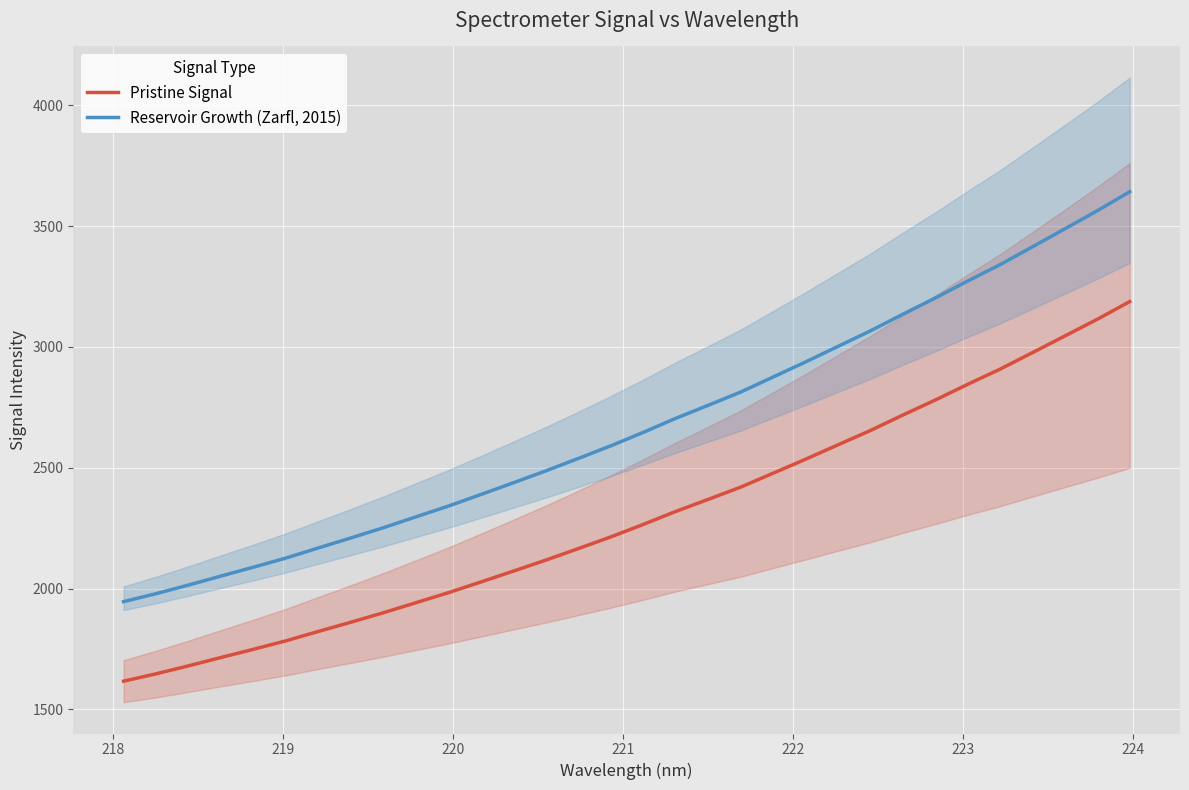

Reading left to right, what are all the values shown in this chart?

Pristine Signal: 1616.4	1646.9	1680.1	1714.7	1748.6	1783.6	1822.6	1860.7	1899.9	1941.4	1982.8	2027.2	2072.1	2117.7	2165.3	2213.6	2265.3	2319.0	2368.9	2419.6	2477.3	2535.1	2594.7	2654.1	2718.0	2780.2	2845.3	2908.1	2976.6	3045.5	3114.8	3187.8
Reservoir Growth (Zarfl, 2015): 1945.8	1978.7	2014.5	2051.8	2088.5	2126.3	2168.4	2209.5	2251.9	2296.7	2341.4	2389.3	2437.9	2487.1	2538.5	2590.7	2646.5	2704.5	2758.5	2813.2	2875.5	2937.9	3002.3	3066.4	3135.4	3202.6	3272.9	3340.8	3414.7	3489.2	3563.9	3642.8